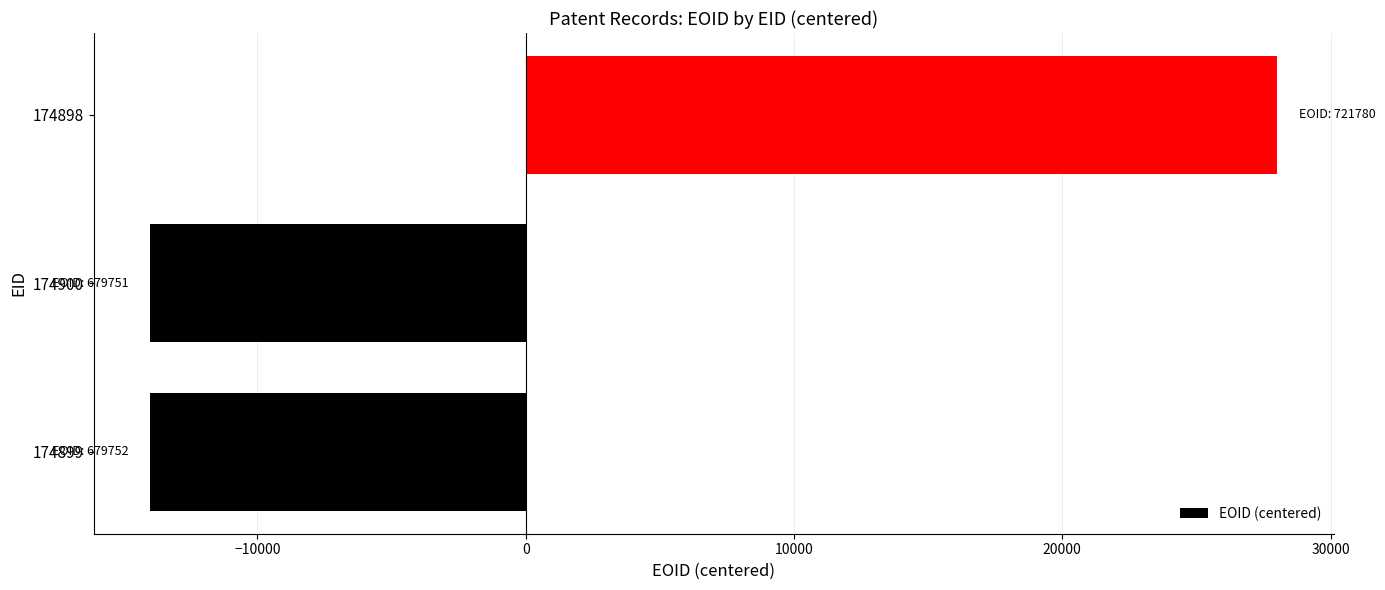

How many values are below -14009?

1